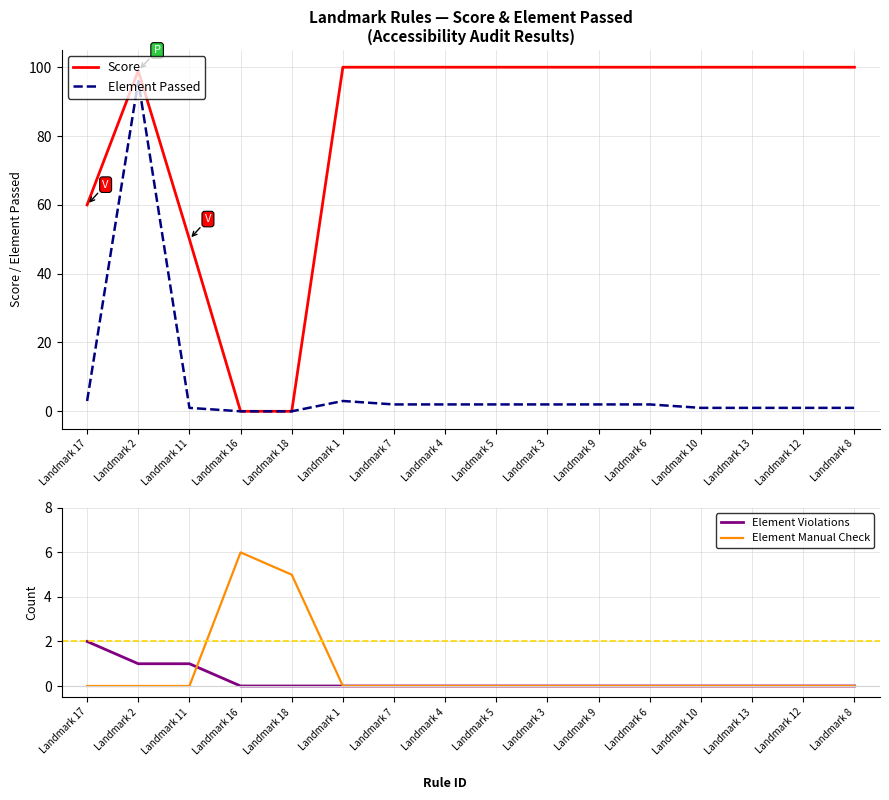

What is the highest value of the Score series?

100